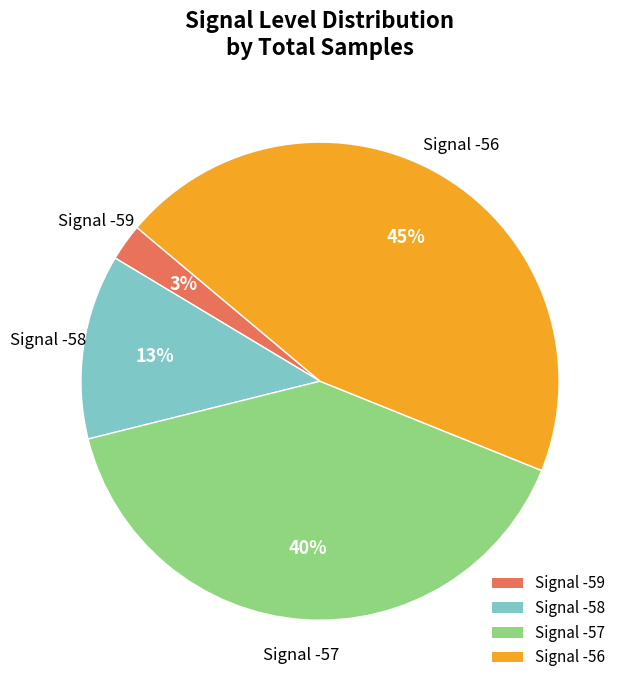

To the nearest percent, what is the average slice percentage?

25%